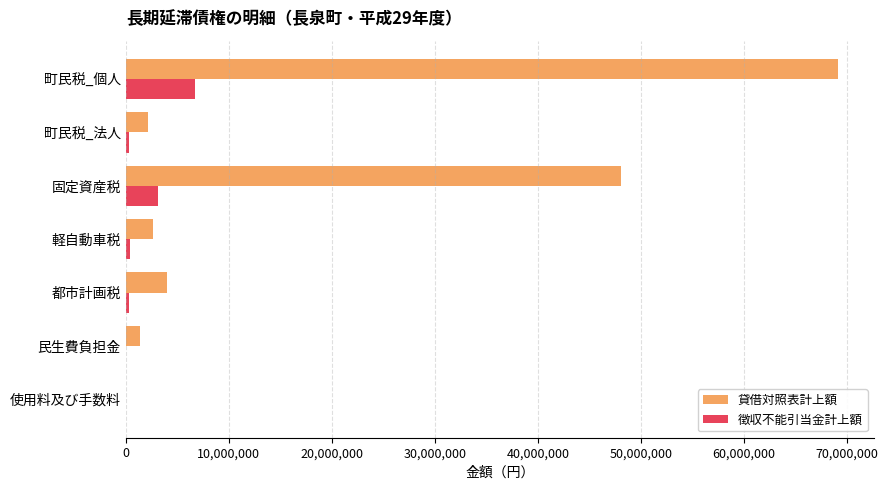

What is the sum of all 徴収不能引当金計上額 values?

10837753